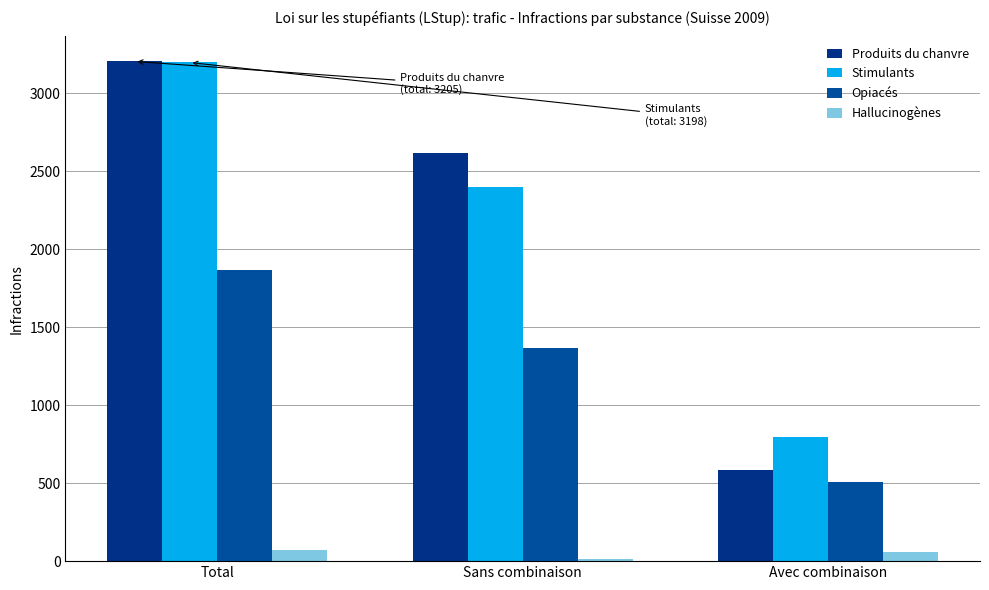

Reading right to left, extract all data points from this chart.

Produits du chanvre: 585	2620	3205
Stimulants: 797	2401	3198
Opiacés: 505	1364	1869
Hallucinogènes: 59	14	73